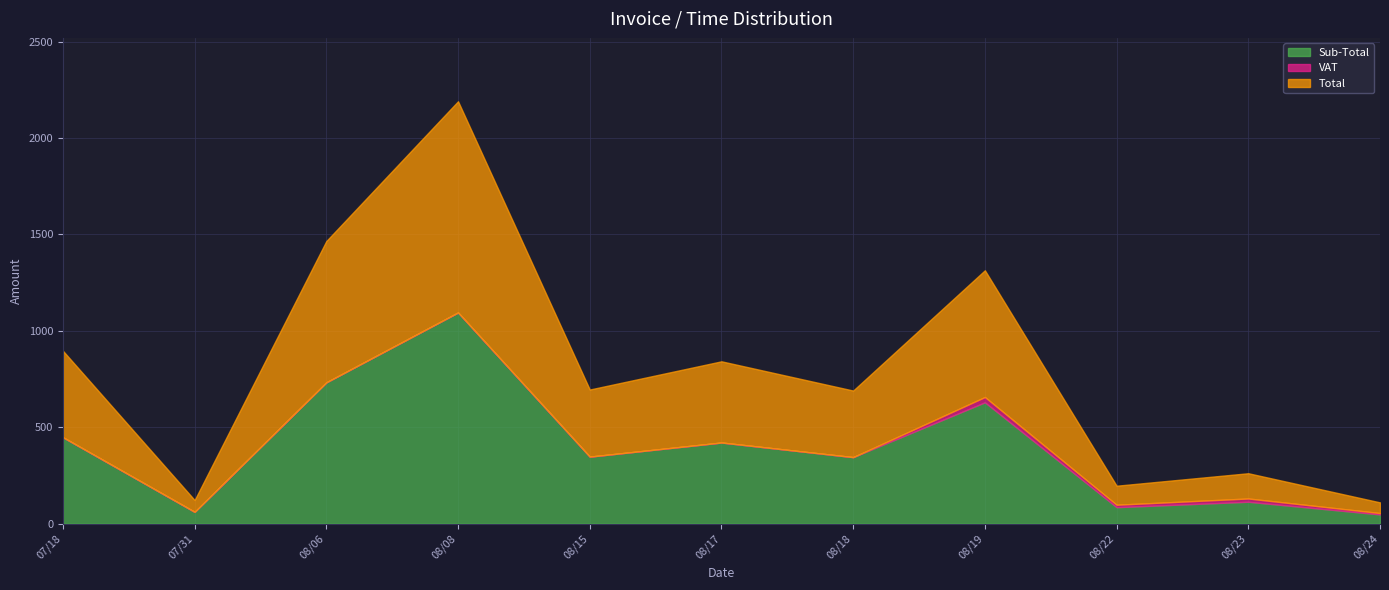

What is the difference between the second highest and second lowest values in the VAT series?

17.1